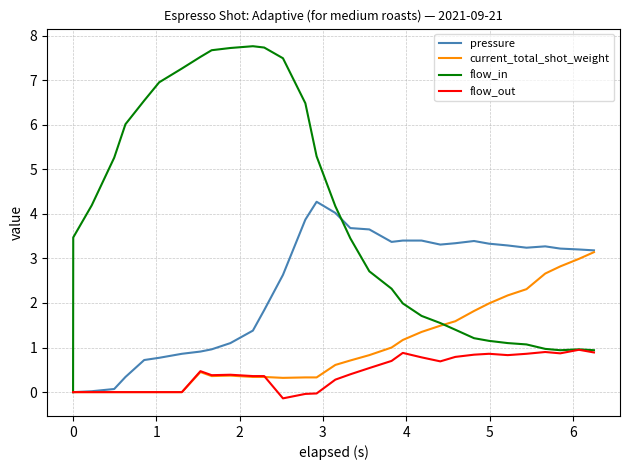

What is the highest value of the current_total_shot_weight series?

3.1